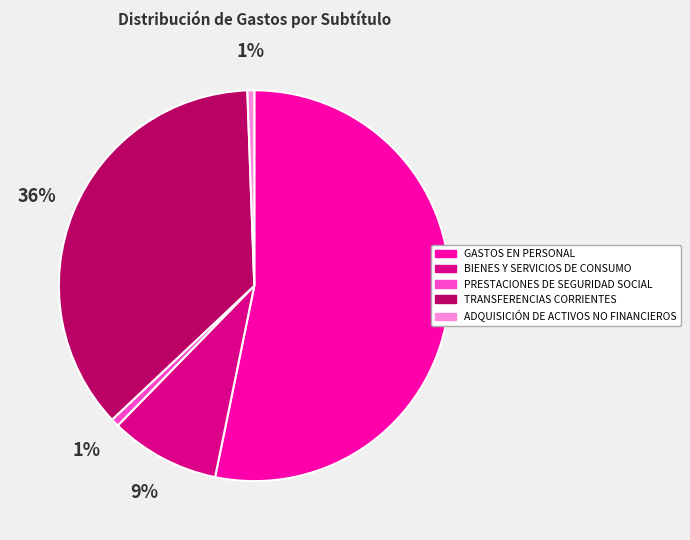

How many segments does this pie chart have?

5